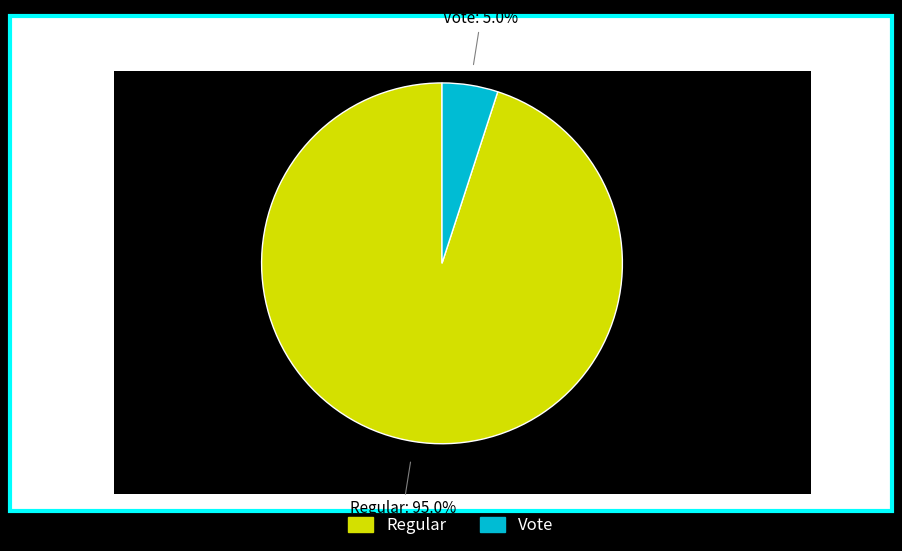

Approximately how many times larger is the value at Regular compared to Vote?

19.0